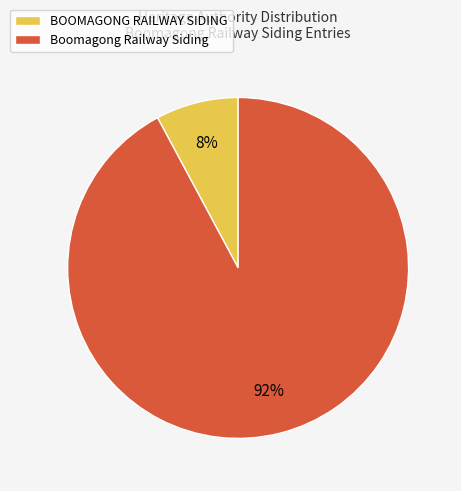

Rank the categories by value from lowest to highest.

BOOMAGONG RAILWAY SIDING, Boomagong Railway Siding